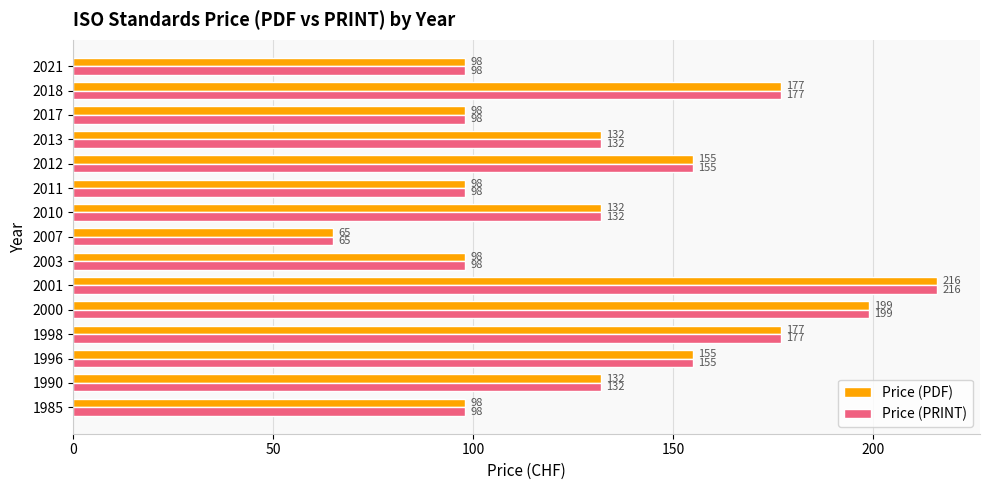

The value of Price (PRINT) at 1998 is 177. True or false?

True